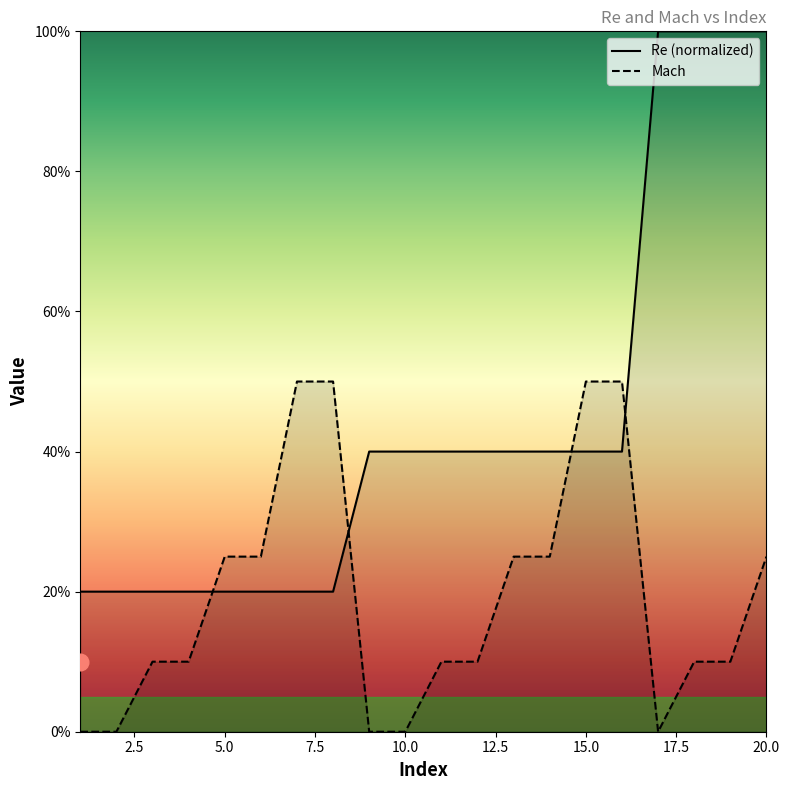

What is the greatest value displayed?

1.0